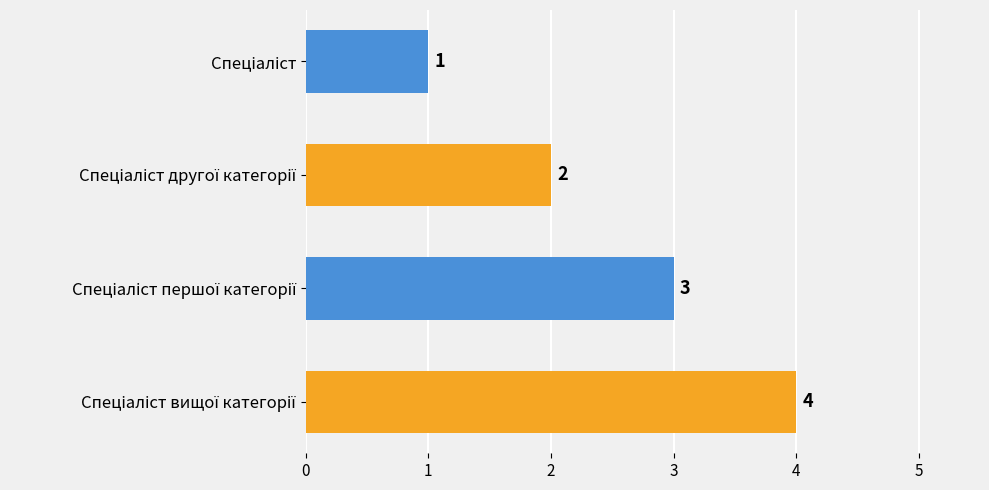

How many categories are shown in the chart?

4